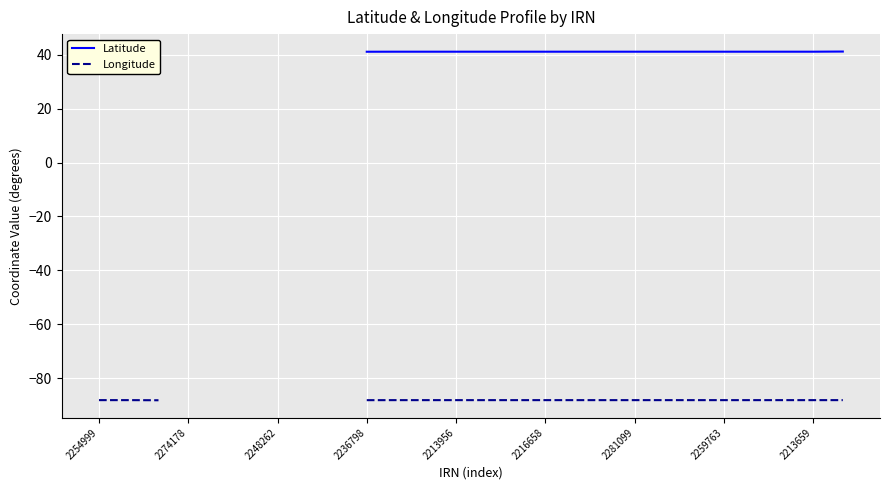

How many interior local valleys does the Latitude series have?

1